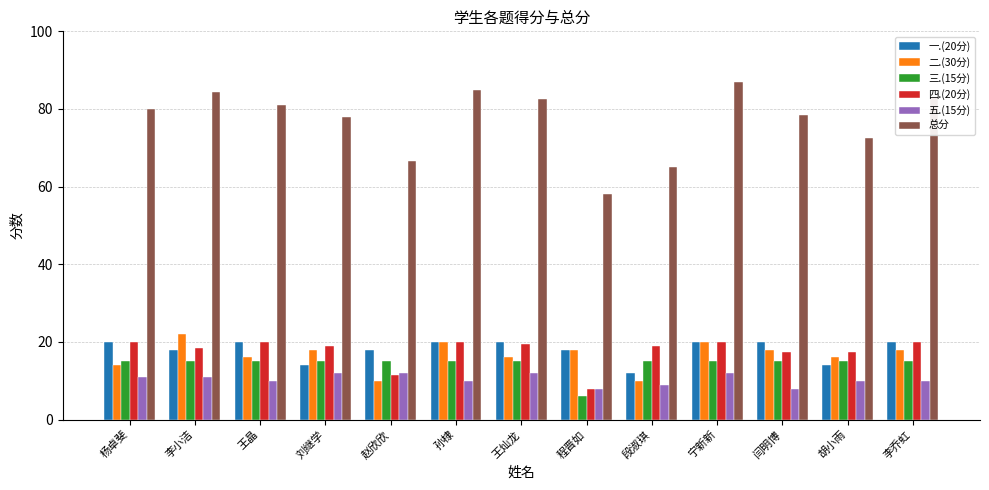

At which label does 四.(20分) reach its minimum?

程晋如